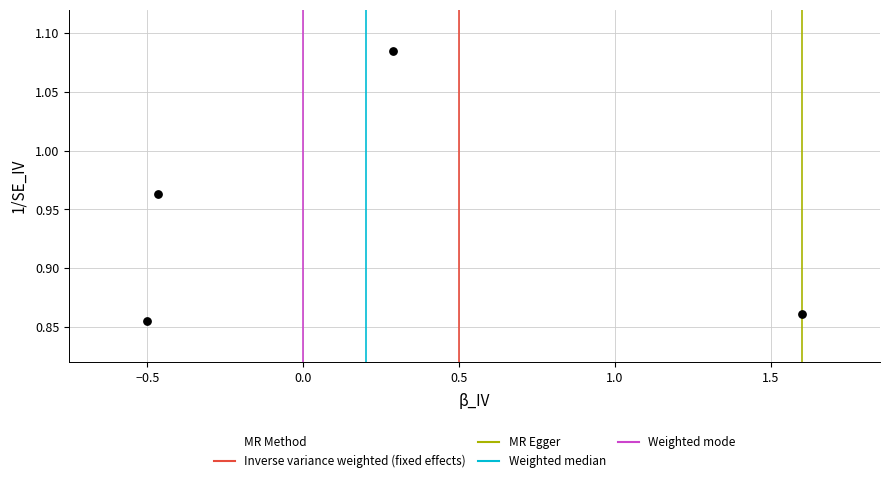

What is the range of X values (max minus min)?

2.1